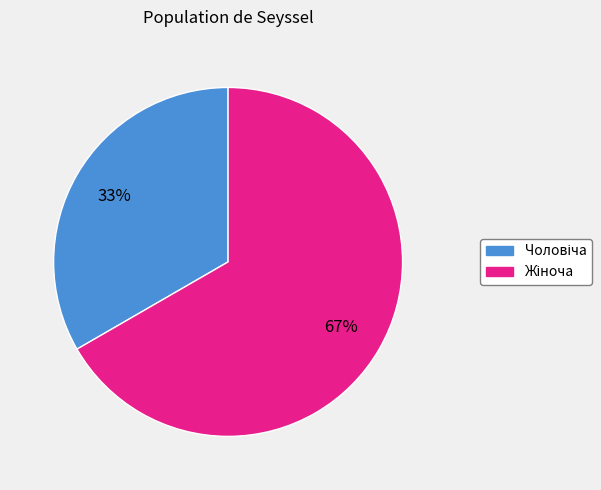

To the nearest percent, what is the average slice percentage?

50%